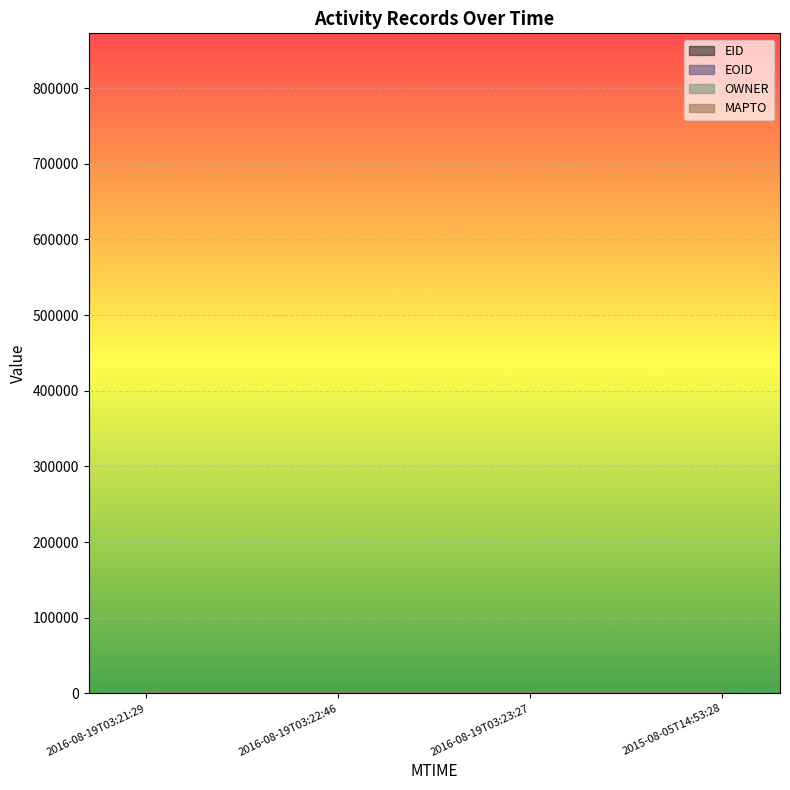

Rank the series by their average value, from highest to lowest.

EOID, EID